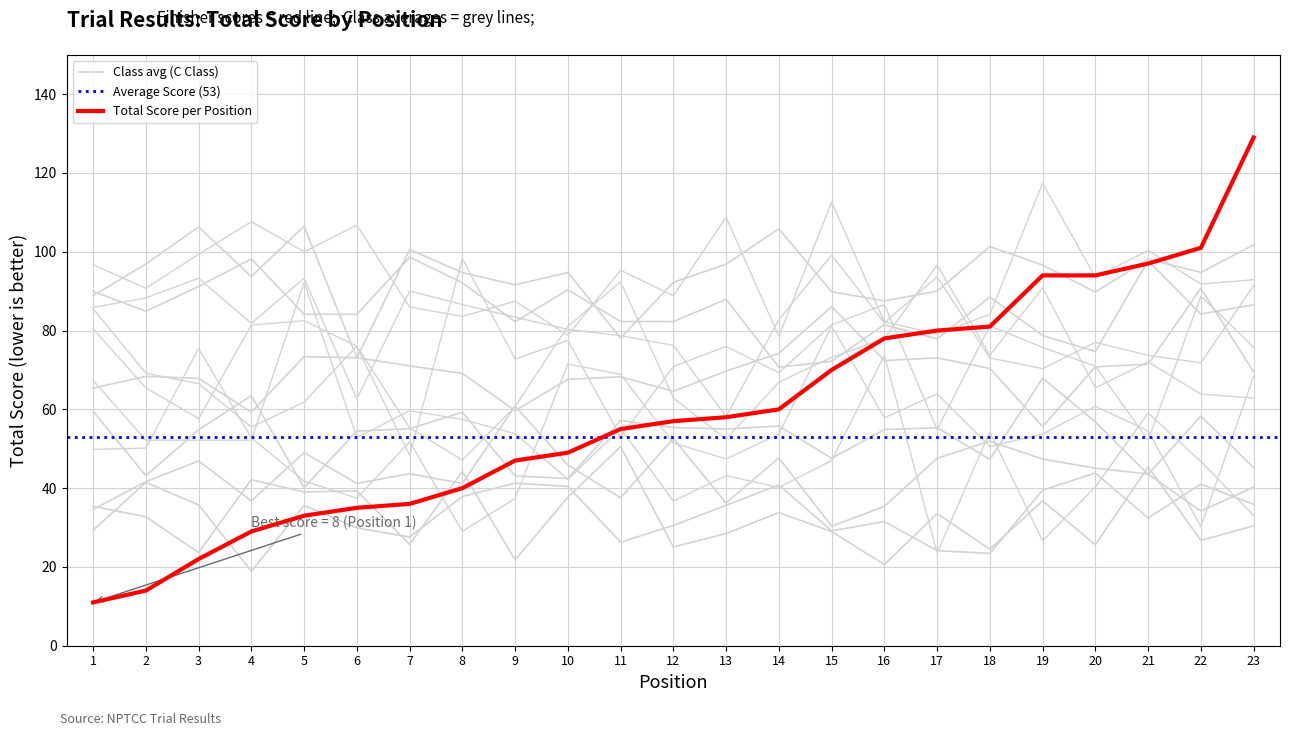

Reading right to left, transcribe all the data shown in this chart.

129	101	97	94	94	81	80	78	70	60	58	57	55	49	47	40	36	35	33	29	22	14	11